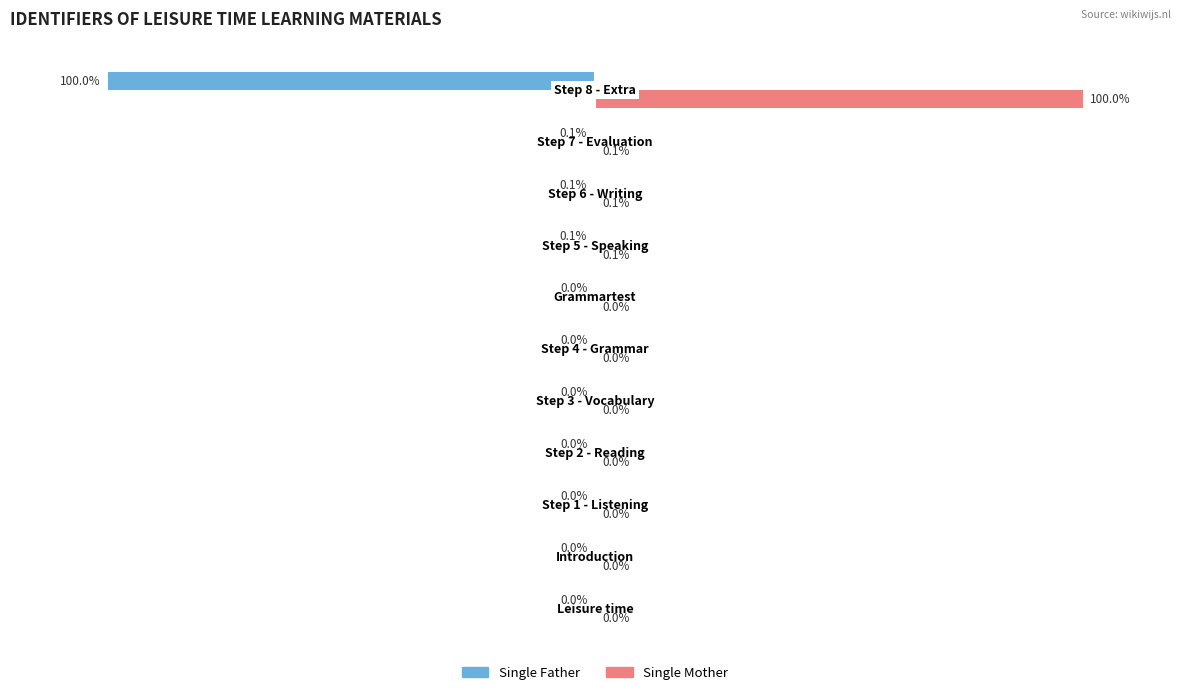

What are all the series names shown in the legend?

Single Father, Single Mother